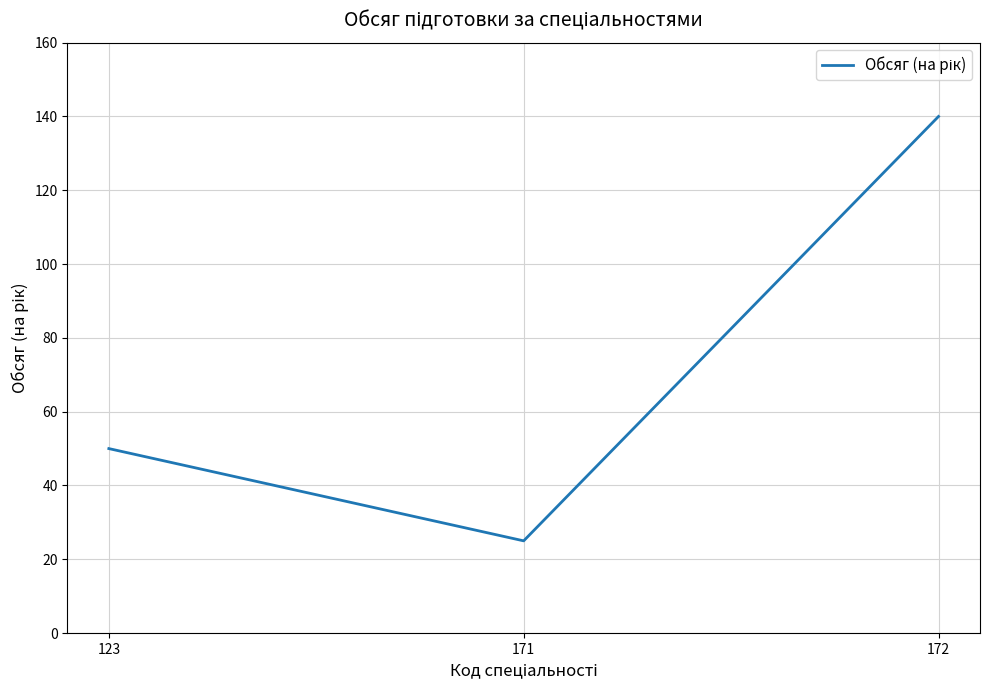

What is the difference between the values at 171 and 172?

115